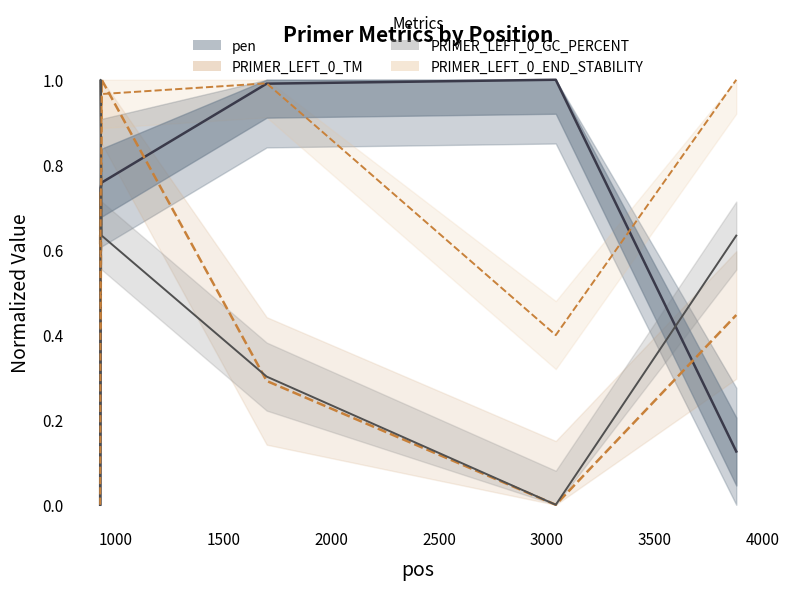

Count the number of data series in this chart.

4